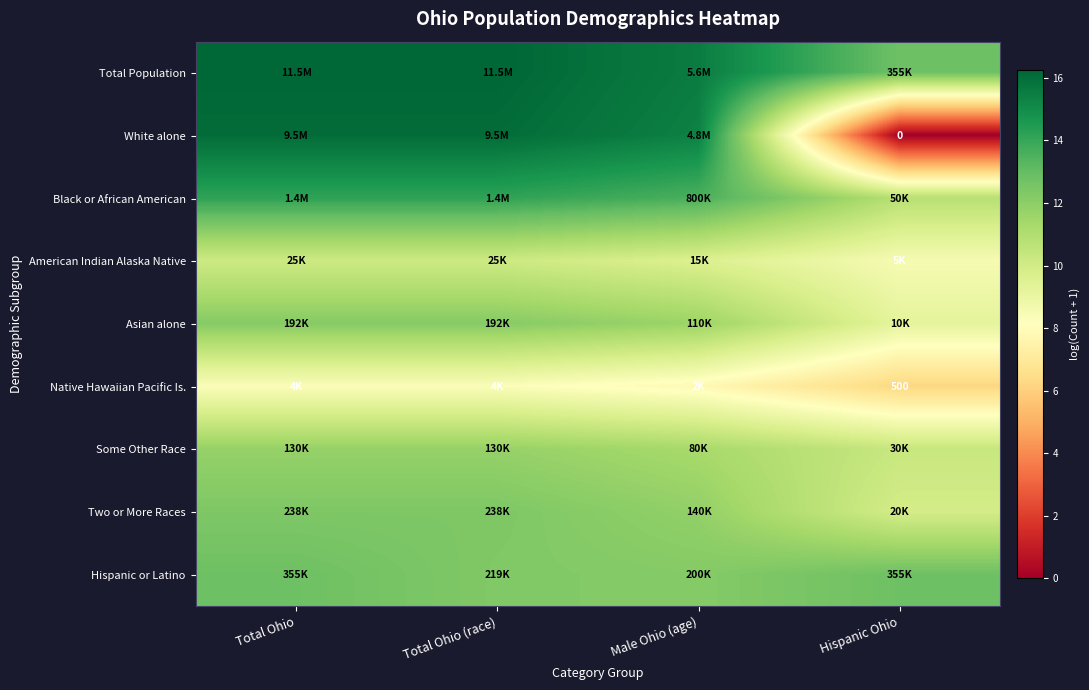

What is the minimum value for Hispanic or Latino?

12.2